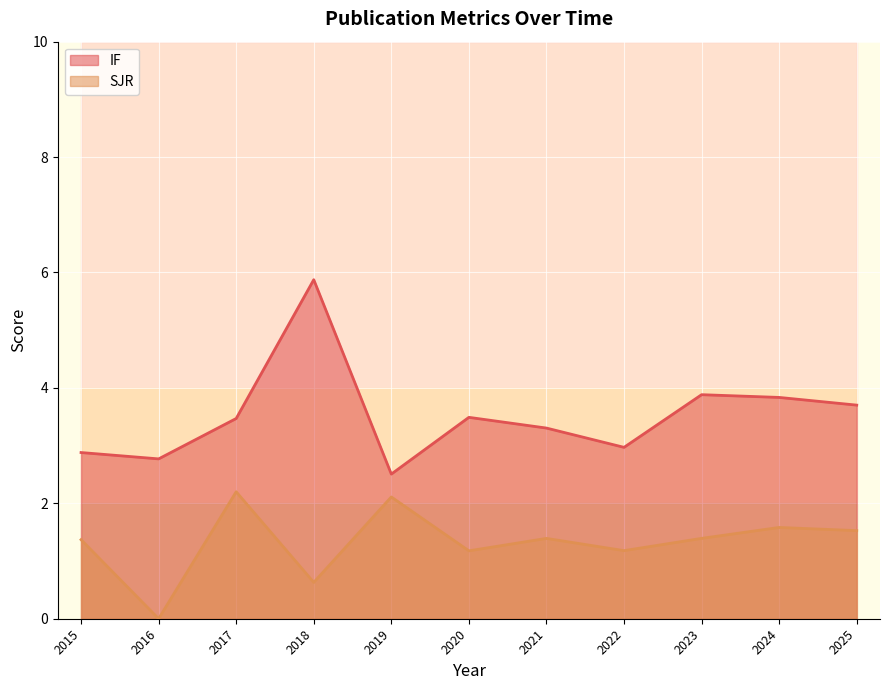

Where is the first local minimum for IF?

2016